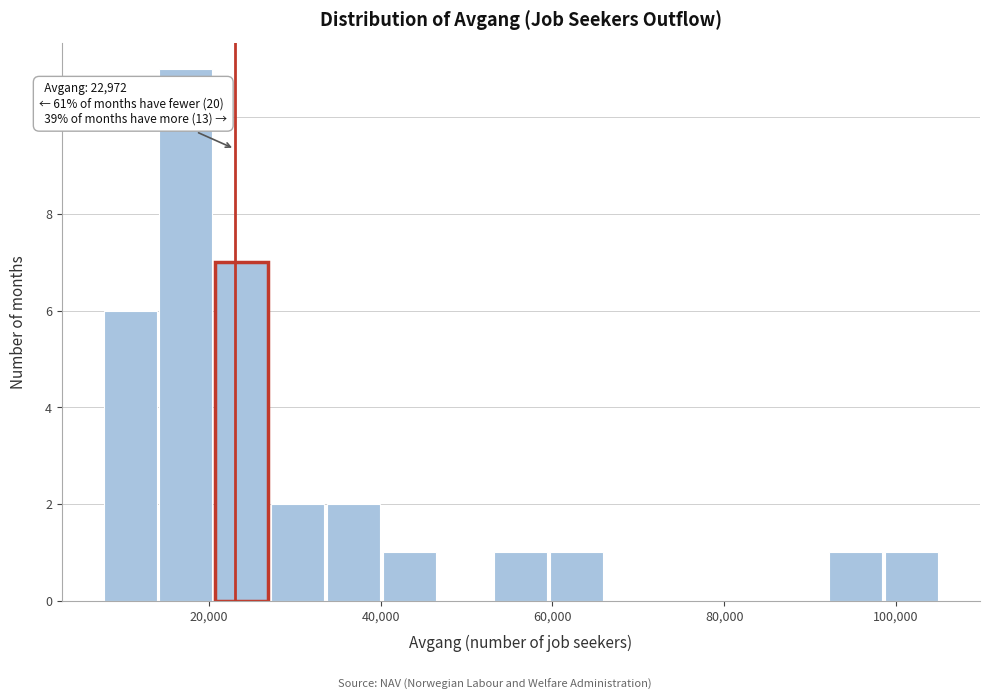

Around what value on the x-axis is the tallest bar? Give the approximate position of its centre, as read against the axis.

18000